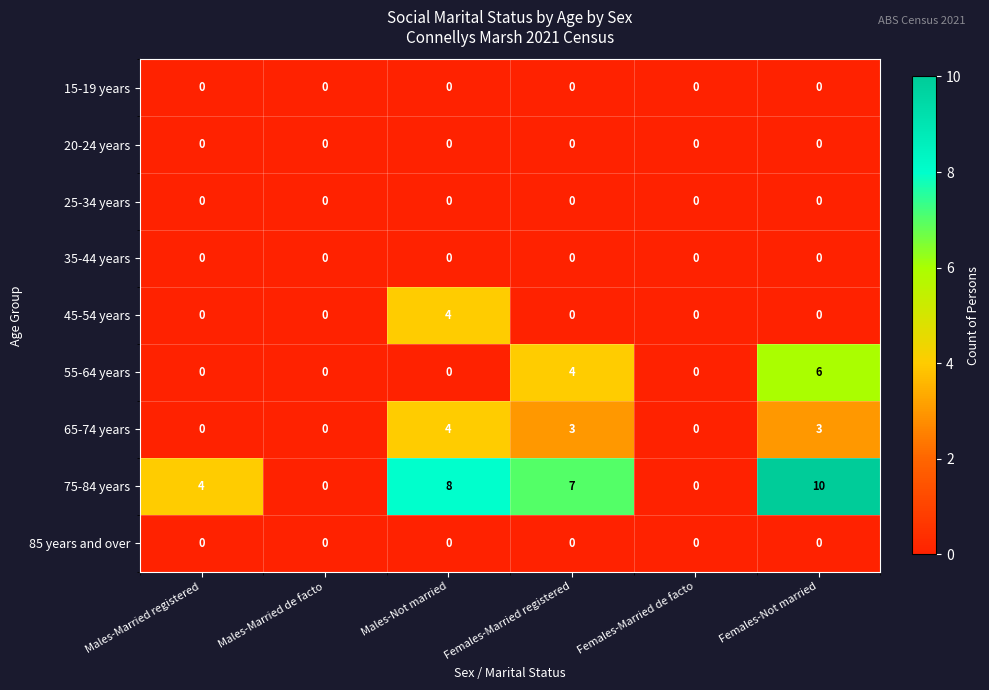

What is the difference between the maximum and minimum values in the 75-84 years series?

10